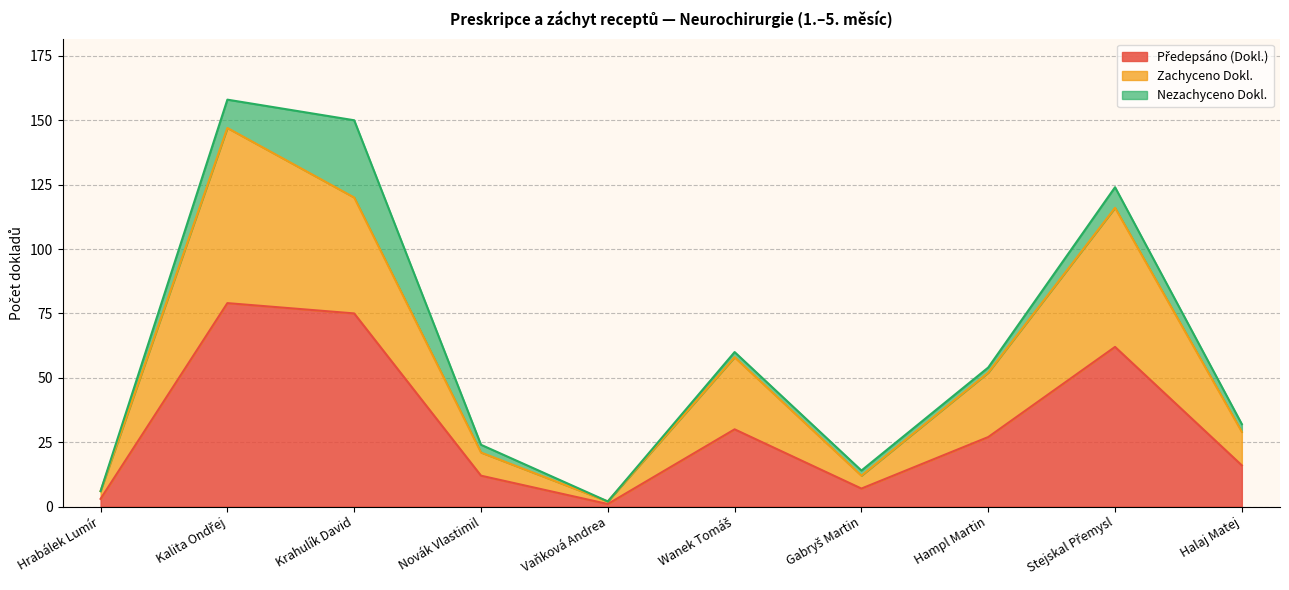

At which label does Předepsáno (Dokl.) first exceed 27?

Kalita Ondřej